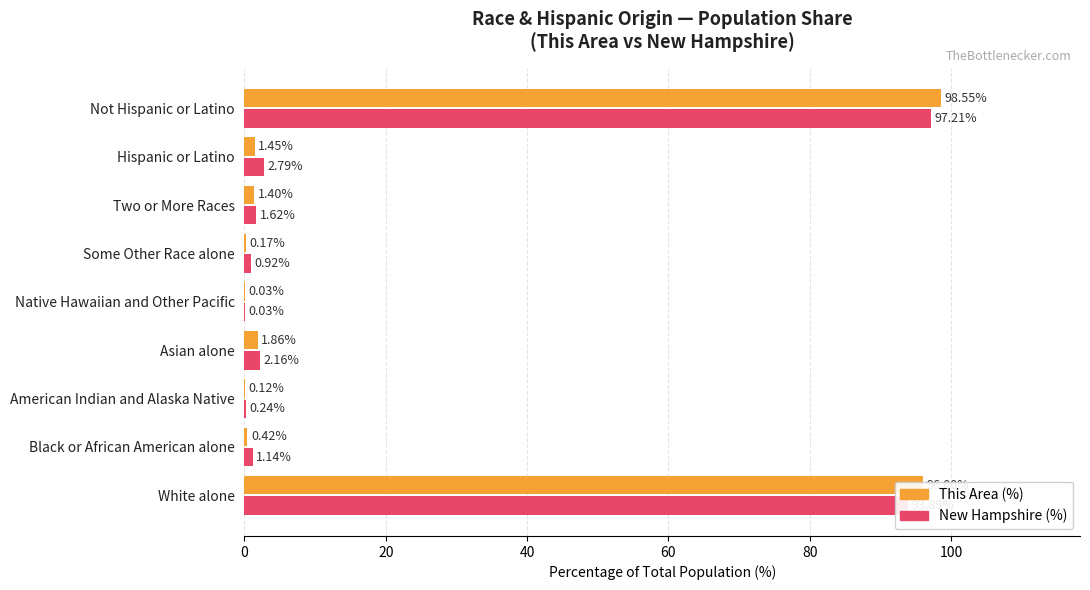

Which series changed the most between Asian alone and Not Hispanic or Latino?

This Area (%)